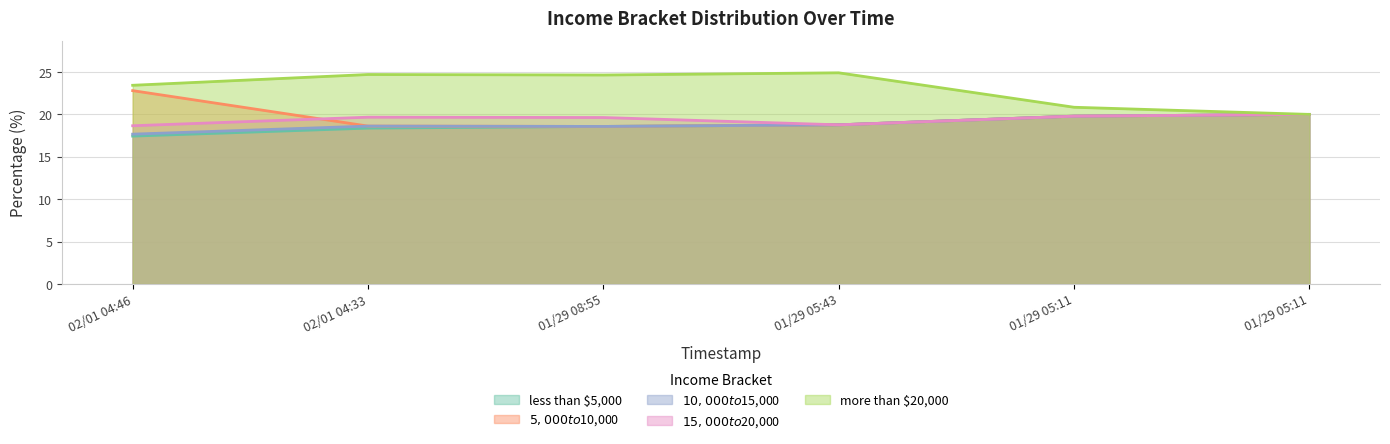

Does the chart have visible grid lines?

Yes